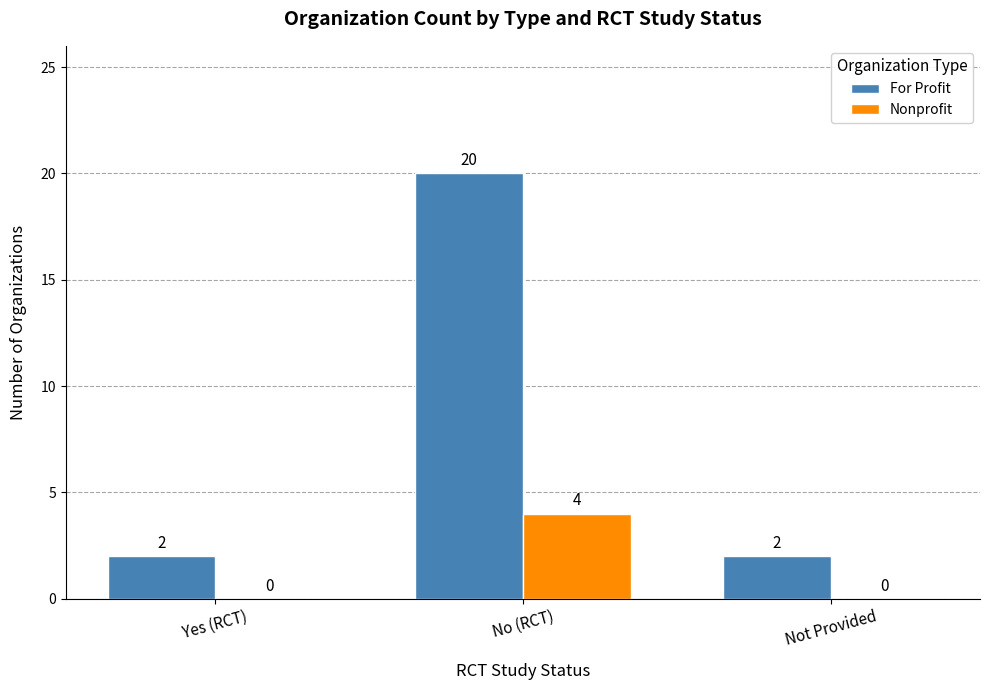

Reading left to right, list all the values displayed in this chart.

For Profit: Yes (RCT)=2	No (RCT)=20	Not Provided=2
Nonprofit: Yes (RCT)=0	No (RCT)=4	Not Provided=0